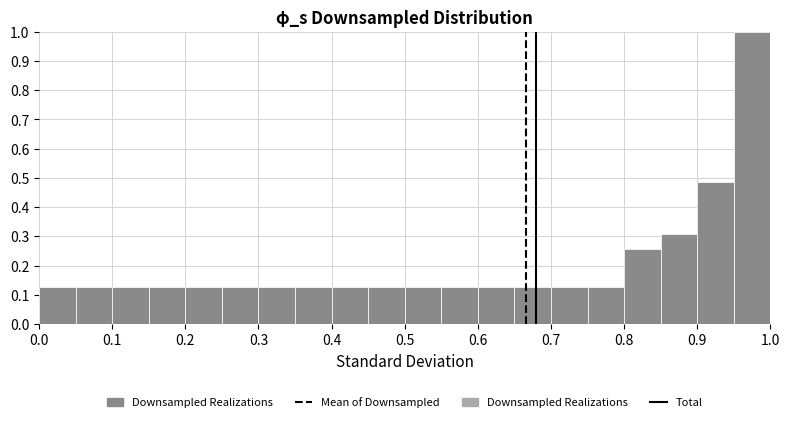

How tall is the bar that spans 0.20 to 0.25 on the x-axis? The values are not printed on the chart, so give them approximately, as read against the axis.

0.13